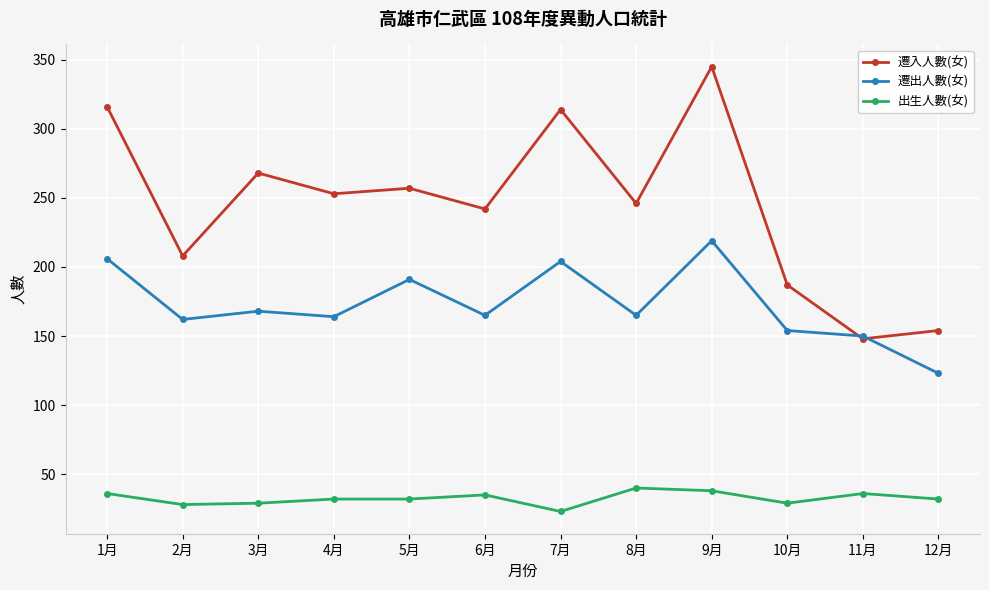

The value of 出生人數(女) at 5月 is 32. True or false?

True